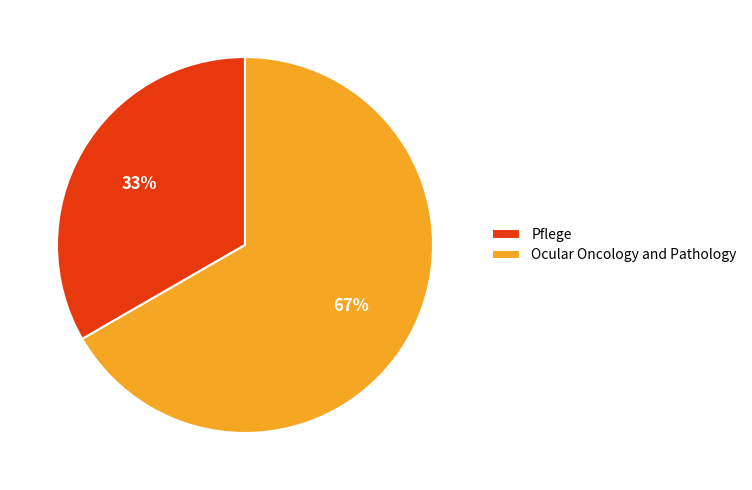

Rank the categories by value from highest to lowest.

Ocular Oncology and Pathology, Pflege